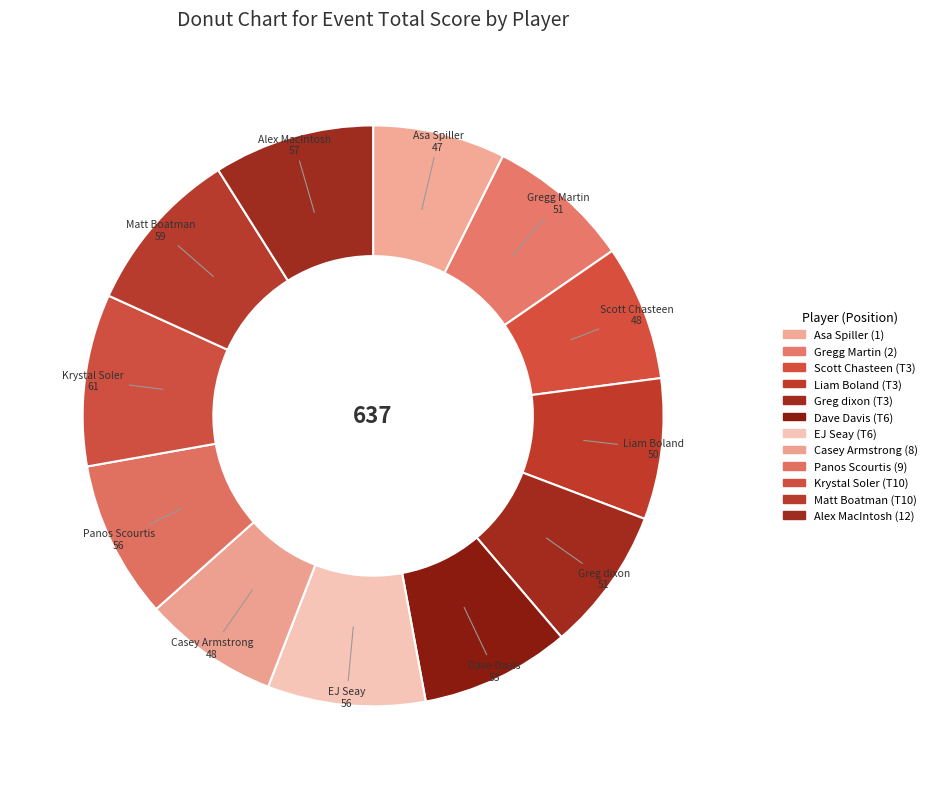

True or false: Krystal Soler accounts for 17% of the total.

False